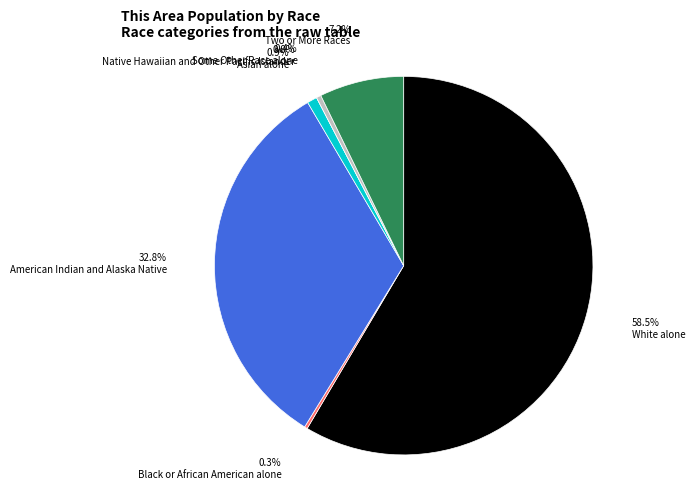

The Black or African American alone slice represents 6% of the pie. True or false?

False